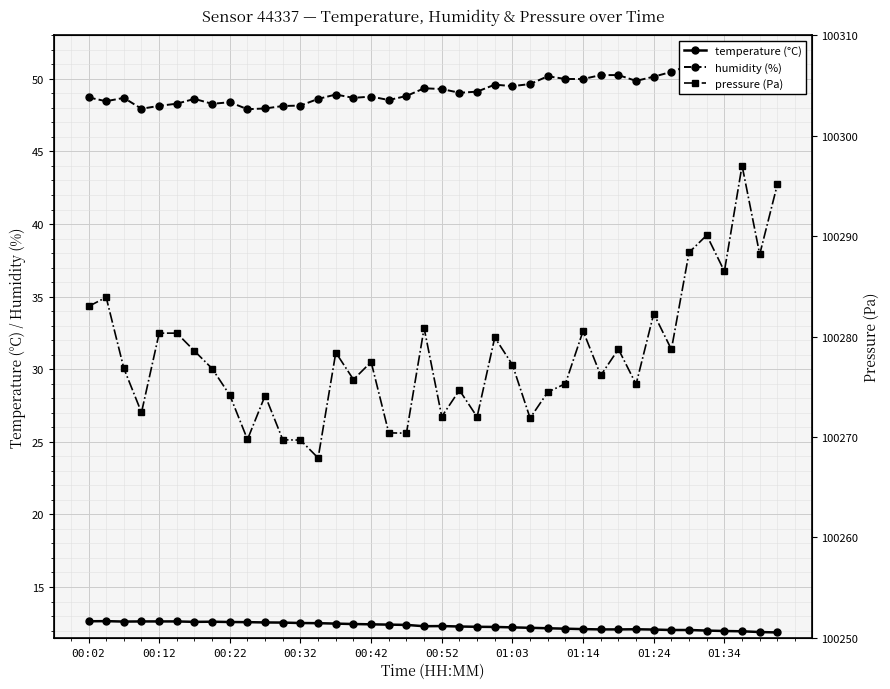

True or false: temperature (°C) has a value of 21.1 at 01:34.

False